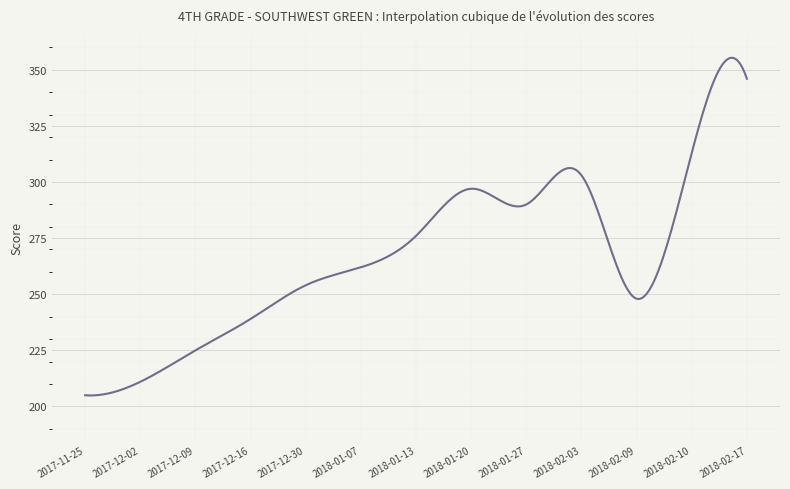

What is the smallest value displayed?

204.9